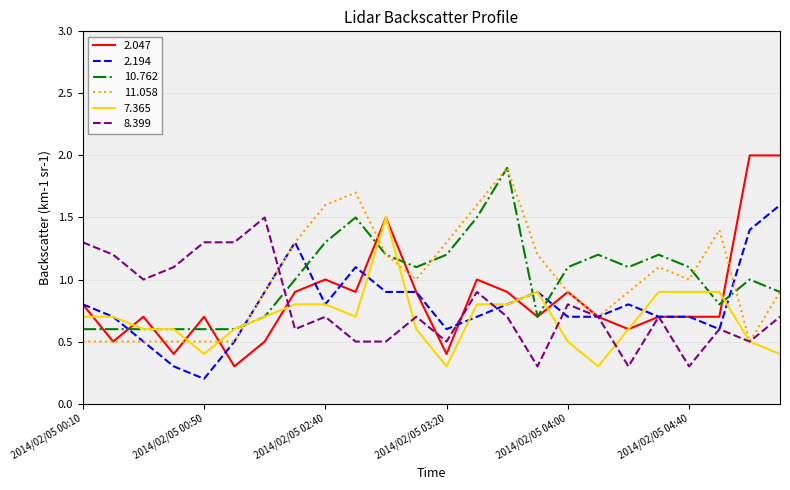

What is the lowest value of the 2.047 series?

0.3